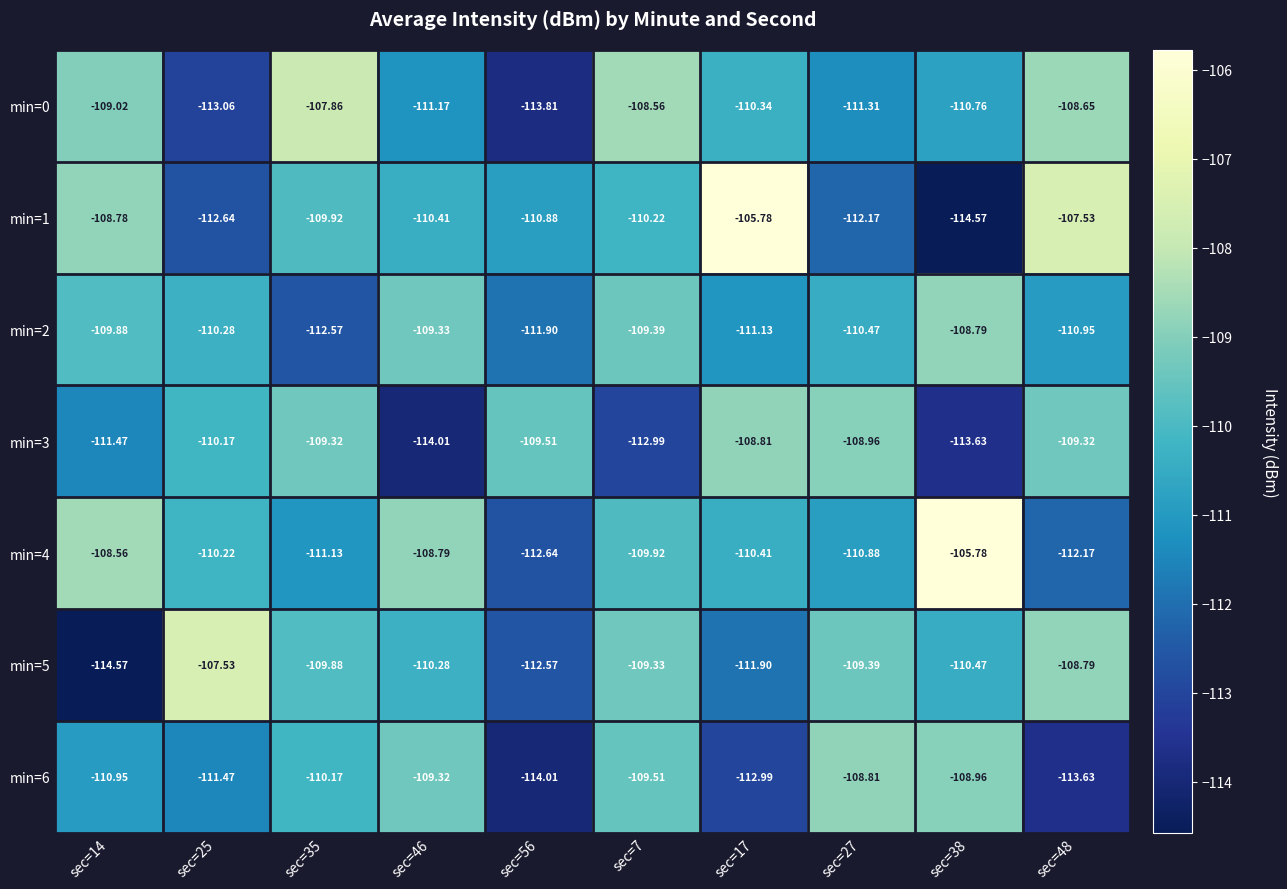

Is the value of min=2 at sec=46 greater than the value of min=3 at sec=14?

Yes